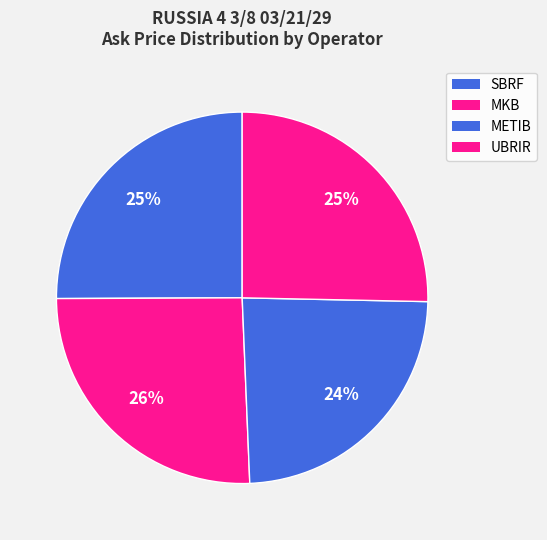

What is the largest slice in the pie chart?

MKB